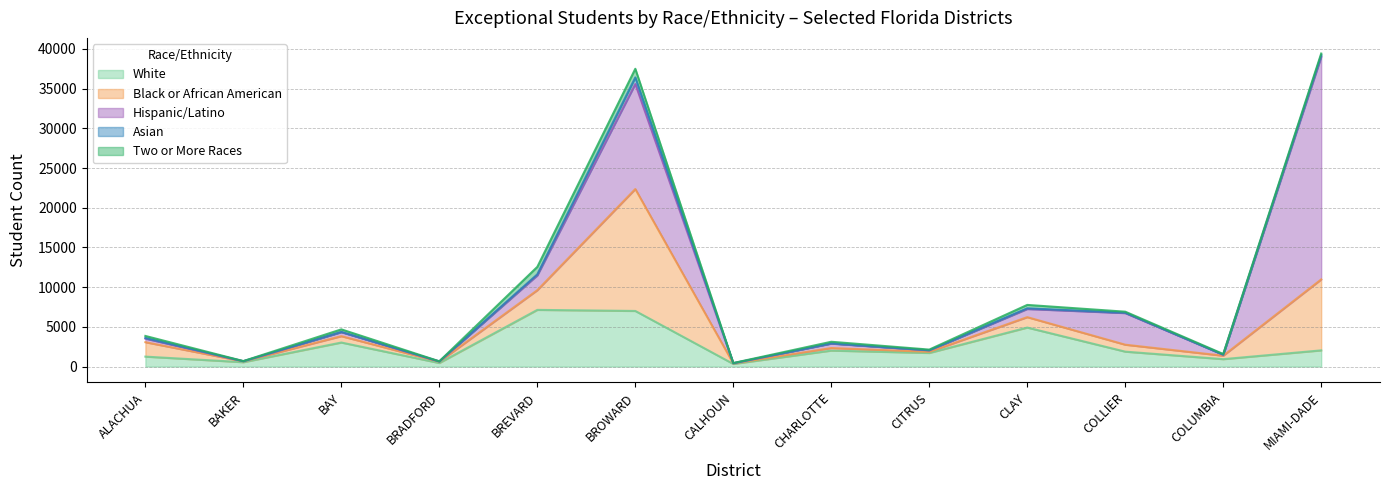

Does the chart have visible grid lines?

Yes